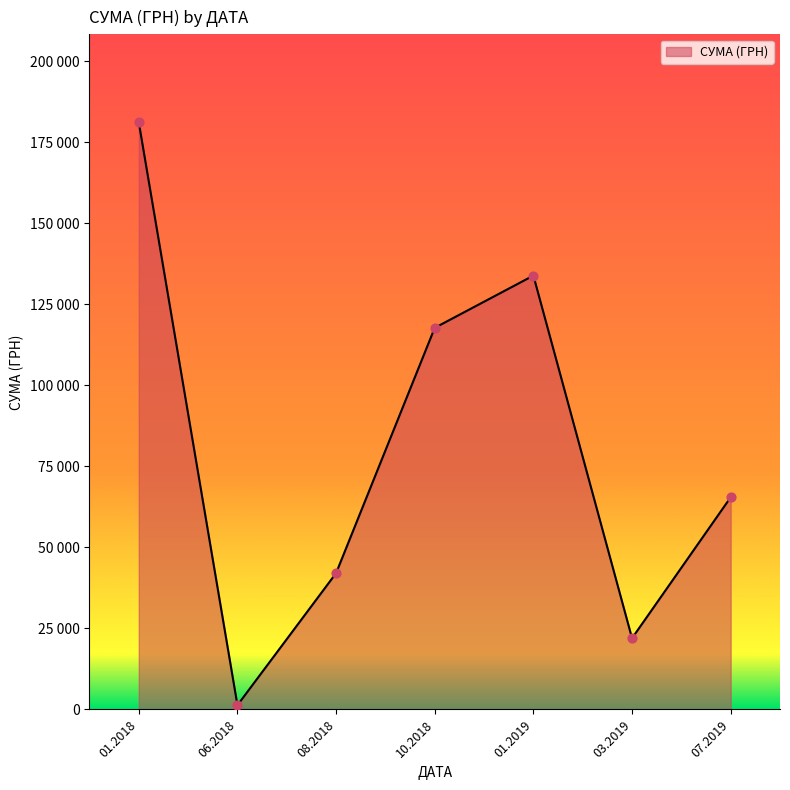

Does the chart have visible grid lines?

No